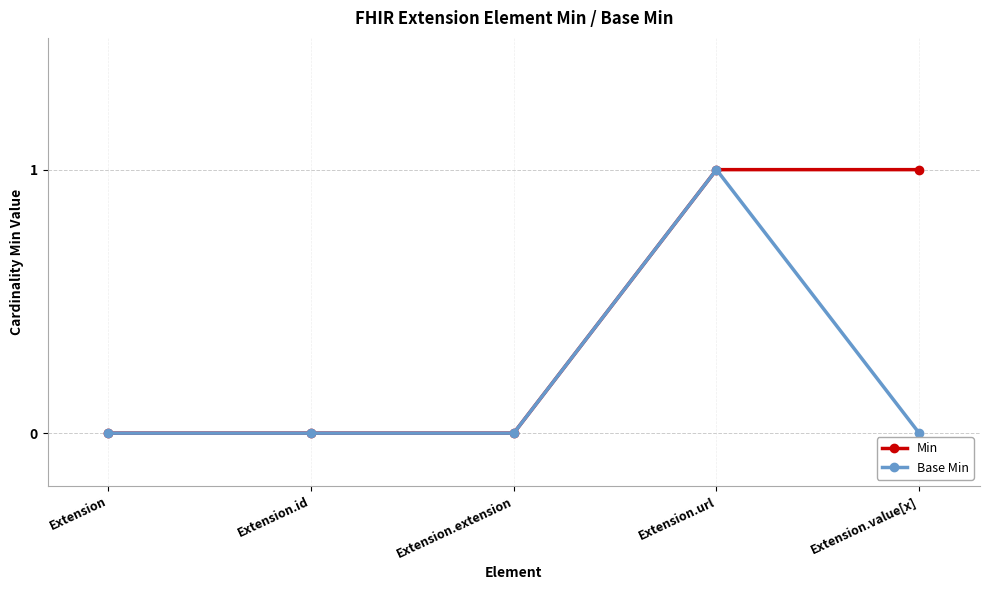

At which category is the sum across all series the highest?

Extension.url